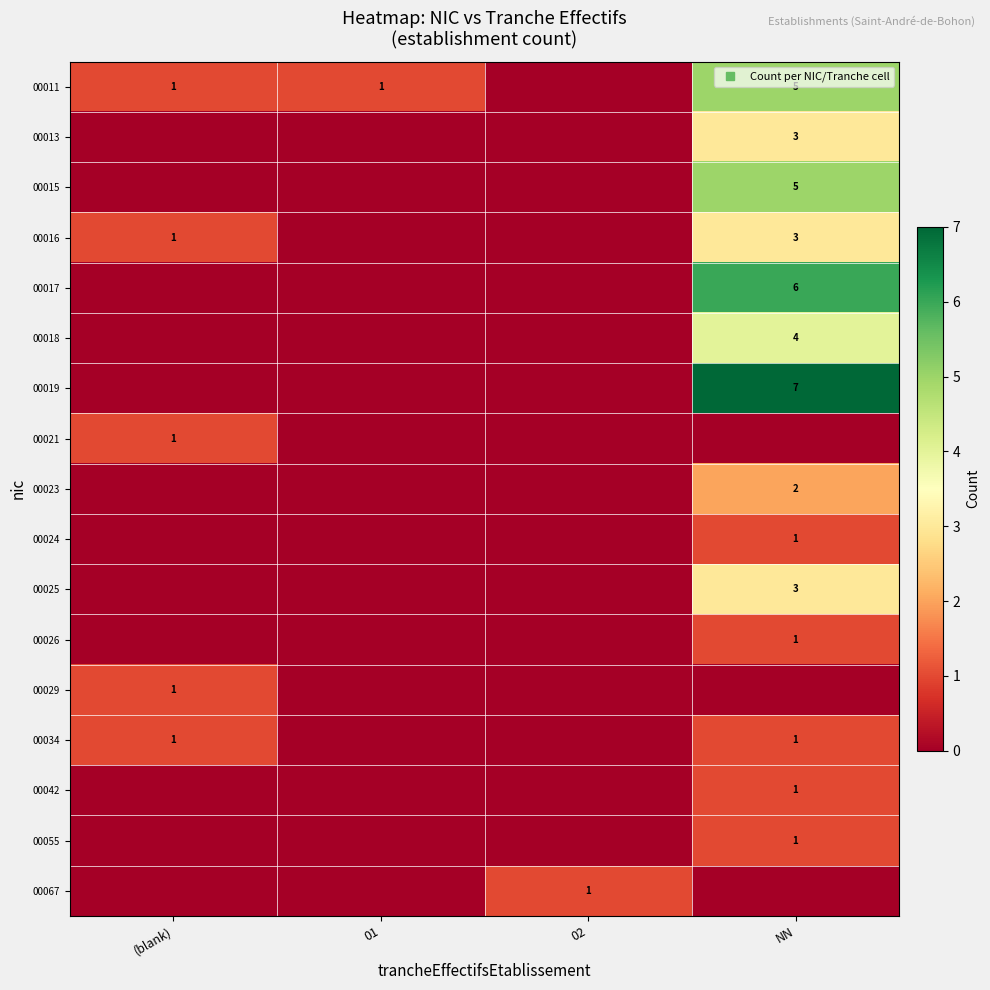

At how many categories does at least one series exceed 0?

4